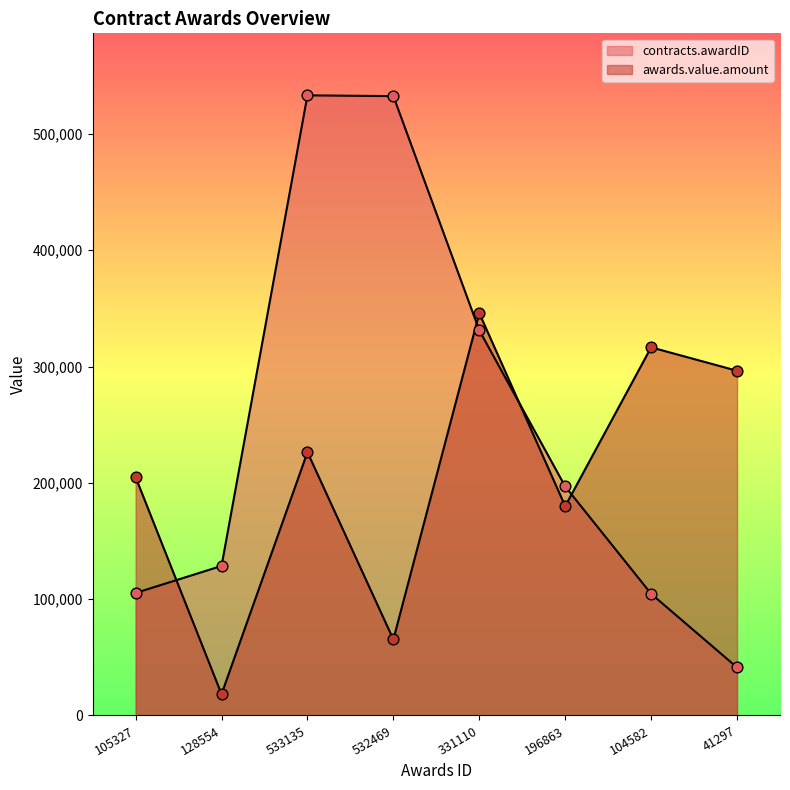

Which series reaches the minimum Y coordinate?

awards.value.amount